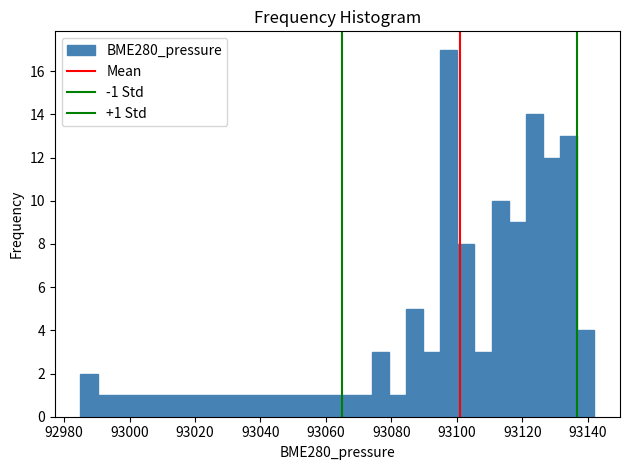

Read against the x-axis, roughly where is the centre of the tallest bar?

93098